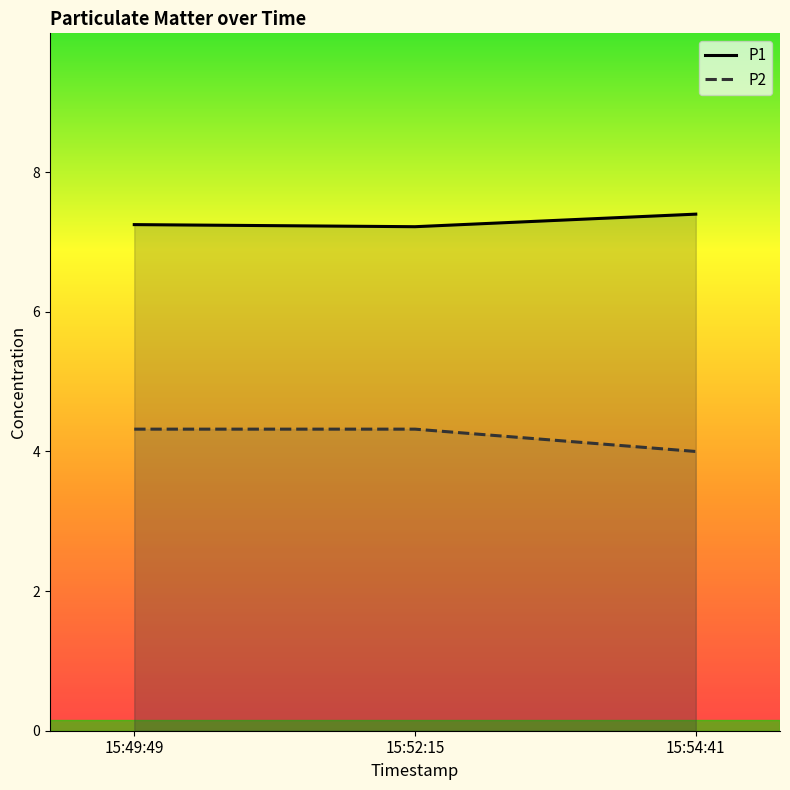

How many distinct data groups are displayed?

2